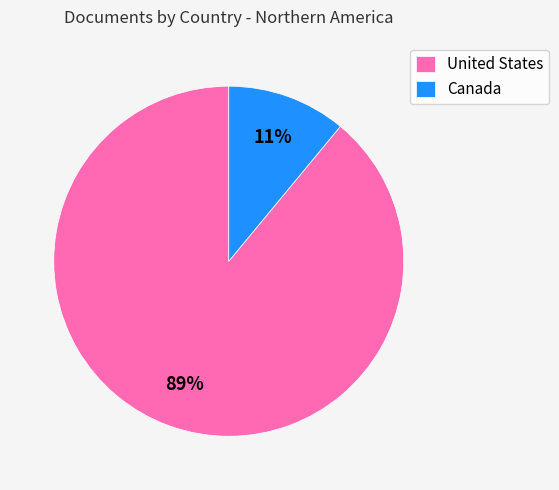

Is the sum of United States and Canada greater than half?

Yes